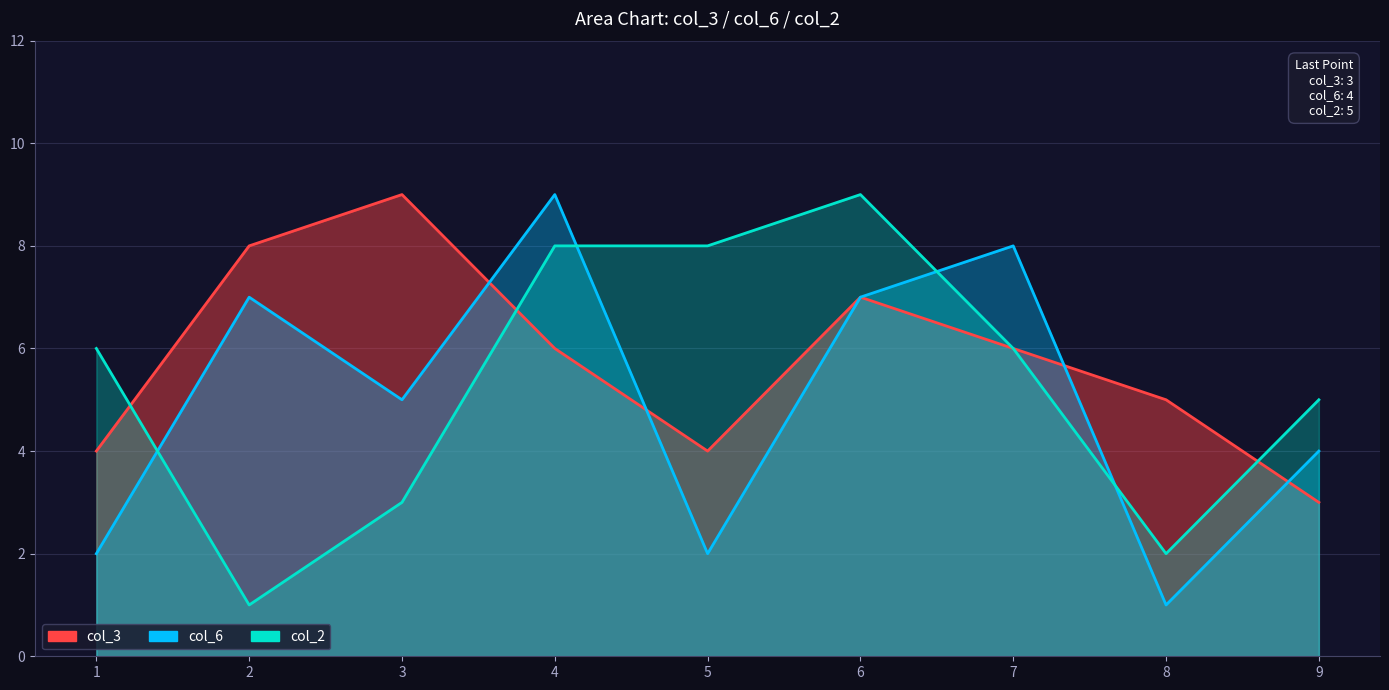

At which label is col_3_line closest to 6?

4